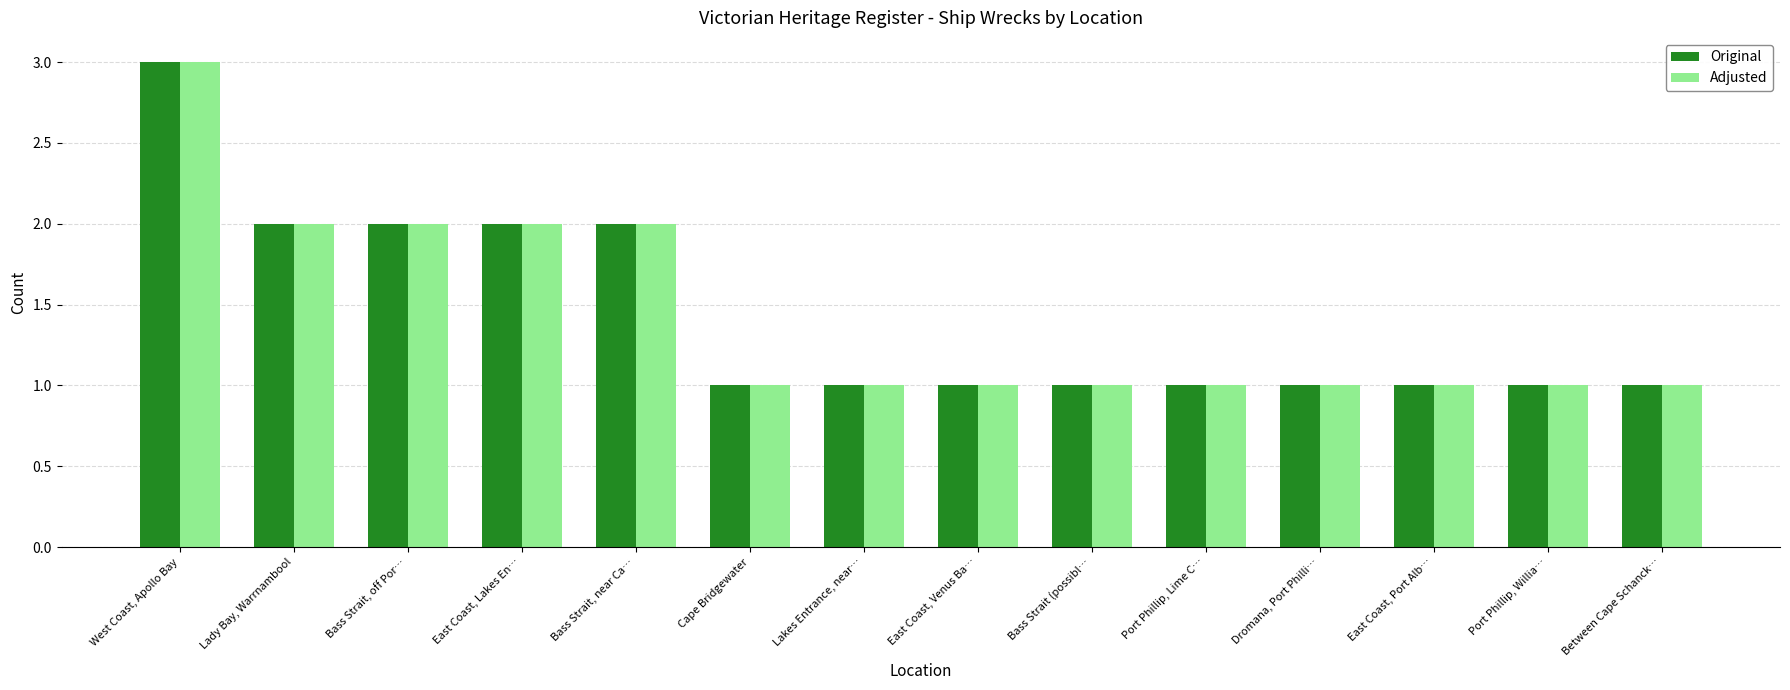

How many bars are there in total?

28